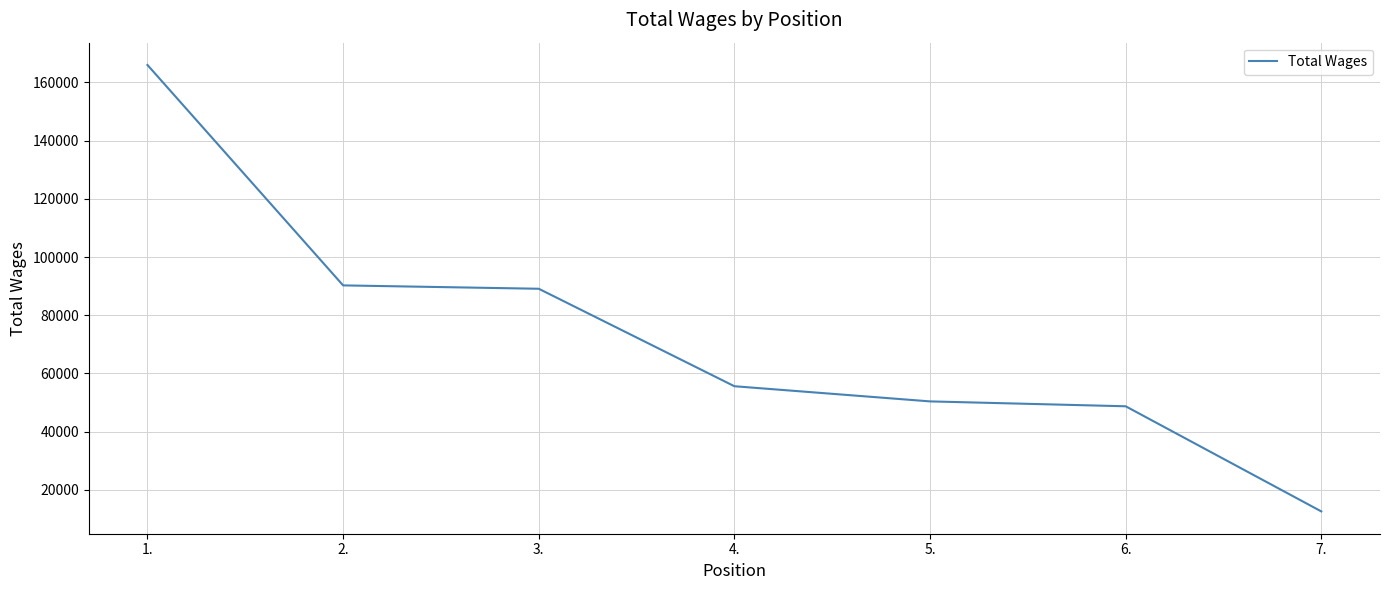

Reading left to right, list all the values displayed in this chart.

1.=165949	2.=90259	3.=89101	4.=55627	5.=50419	6.=48741	7.=12640